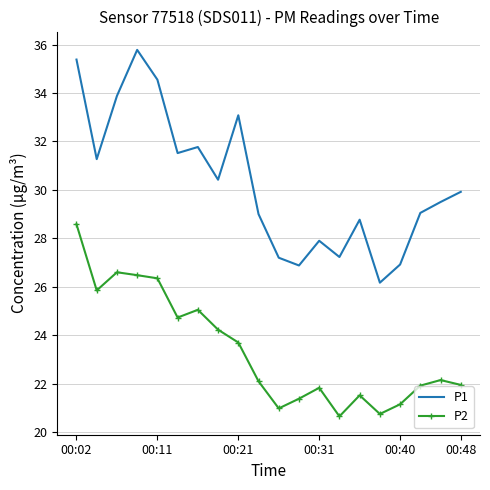

Rank the series by their maximum value, from lowest to highest.

P2, P1